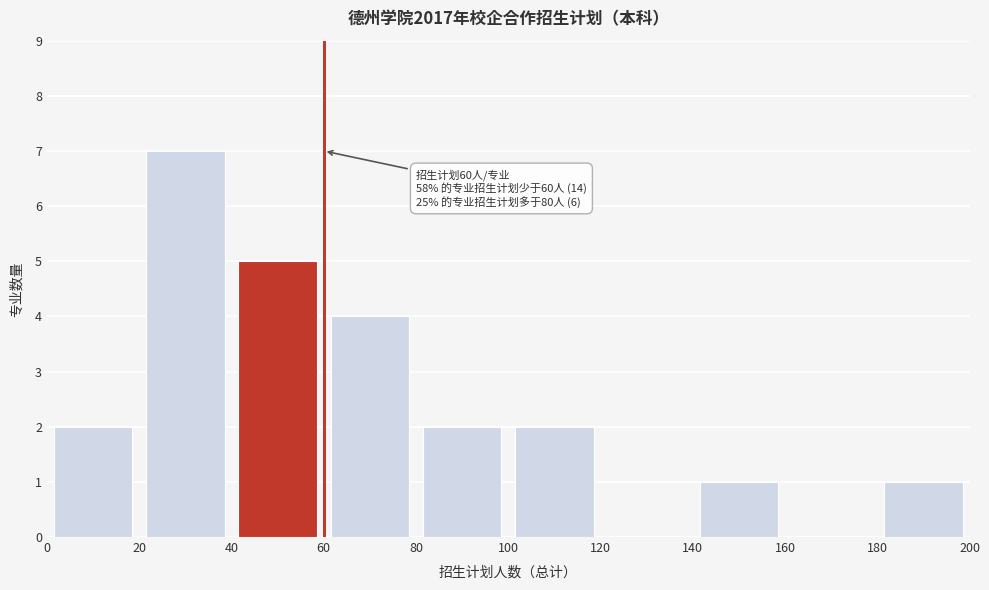

Over which range of the x-axis is the bar tallest?

20 to 40